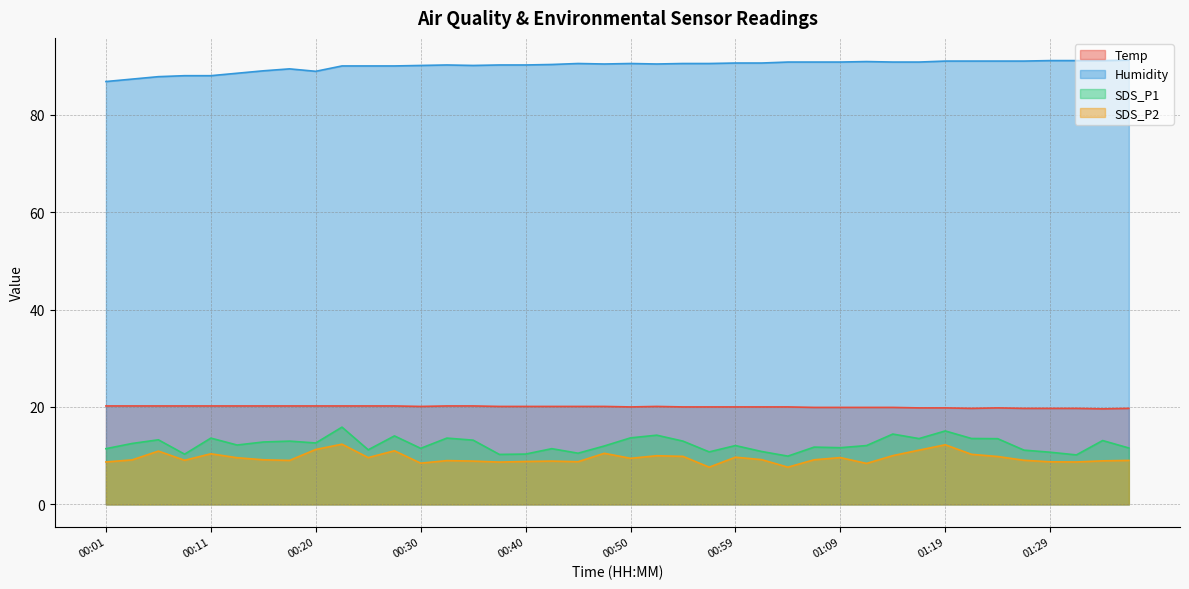

Rank the series by their maximum value, from lowest to highest.

SDS_P2, SDS_P1, Temp, Humidity